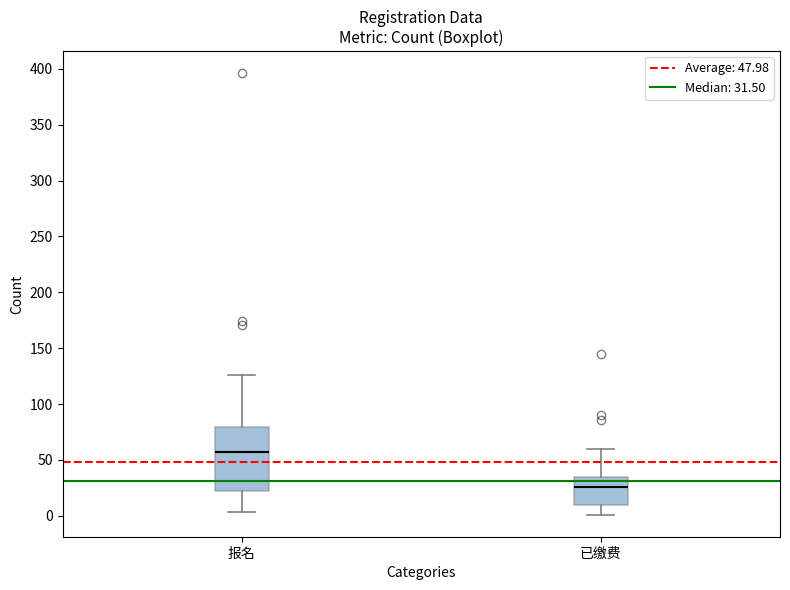

Reading left to right, transcribe this box plot: for each box, give where its median line is, the range the box spans, and where its two whiskers end, as read against the y-axis. The values are not printed on the chart, so give them approximately, as read against the axis.

报名: median 60, box 20 to 80, whiskers 5 to 125
已缴费: median 25, box 10 to 35, whiskers 0 to 60